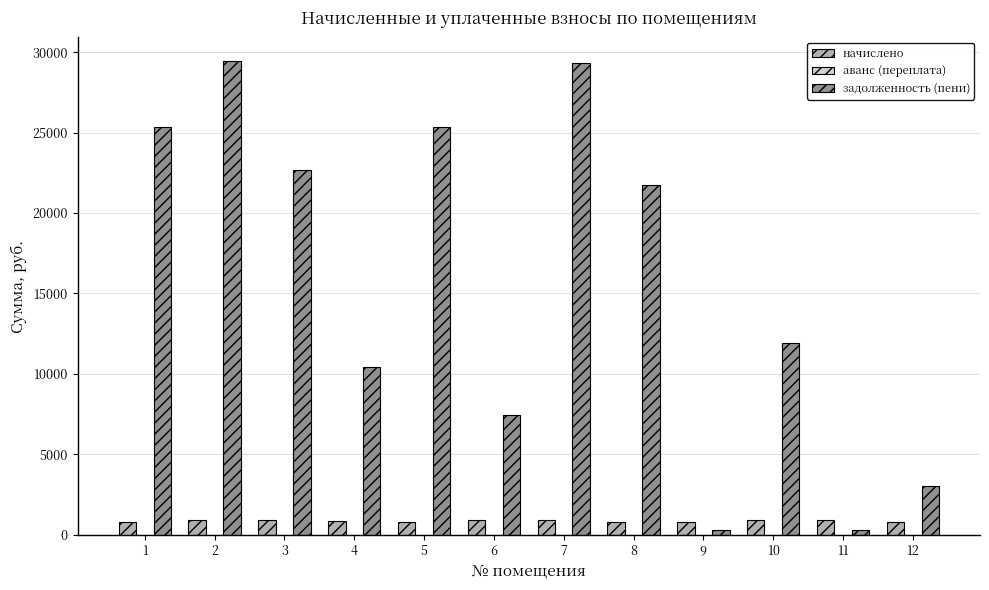

Which series has the widest spread of values?

задолженность (пени)